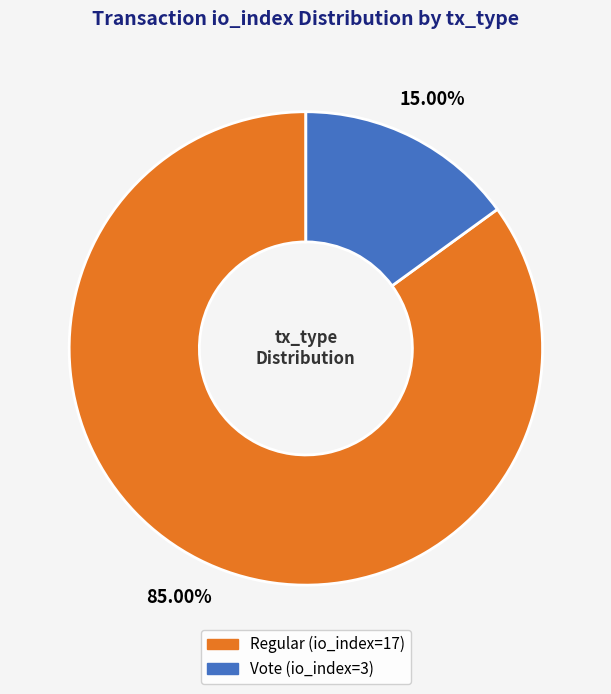

What portion of the pie excludes Vote (io_index=3)?

85.0%